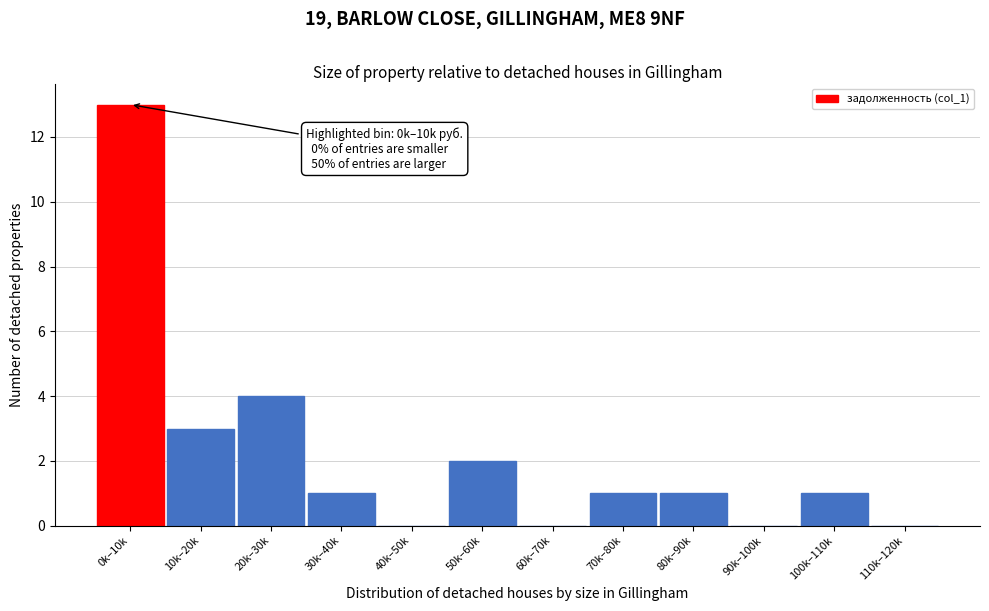

Reading right to left, what are all the values shown in this chart?

110k–120k=0	100k–110k=1	90k–100k=0	80k–90k=1	70k–80k=1	60k–70k=0	50k–60k=2	40k–50k=0	30k–40k=1	20k–30k=4	10k–20k=3	0k–10k=13